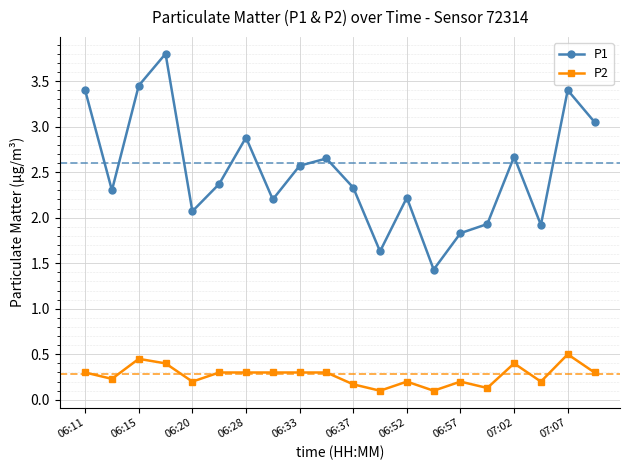

Which series has the largest total across all categories?

P1